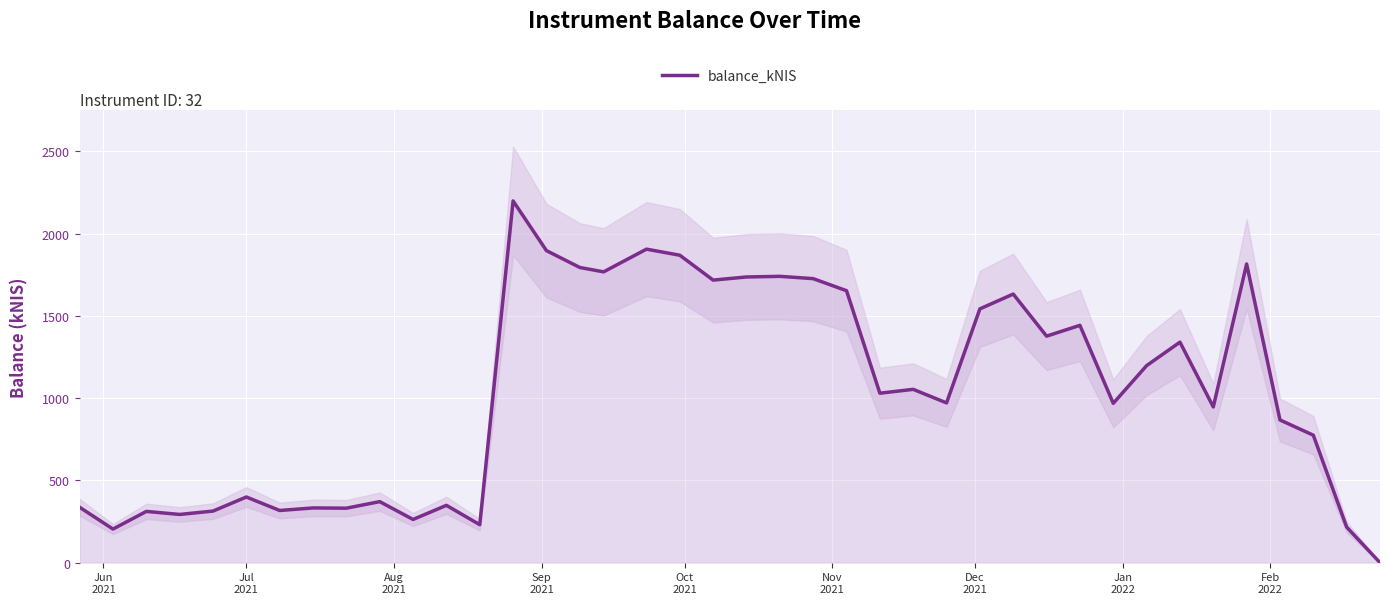

What is the highest value of the balance_kNIS series?

2199.3